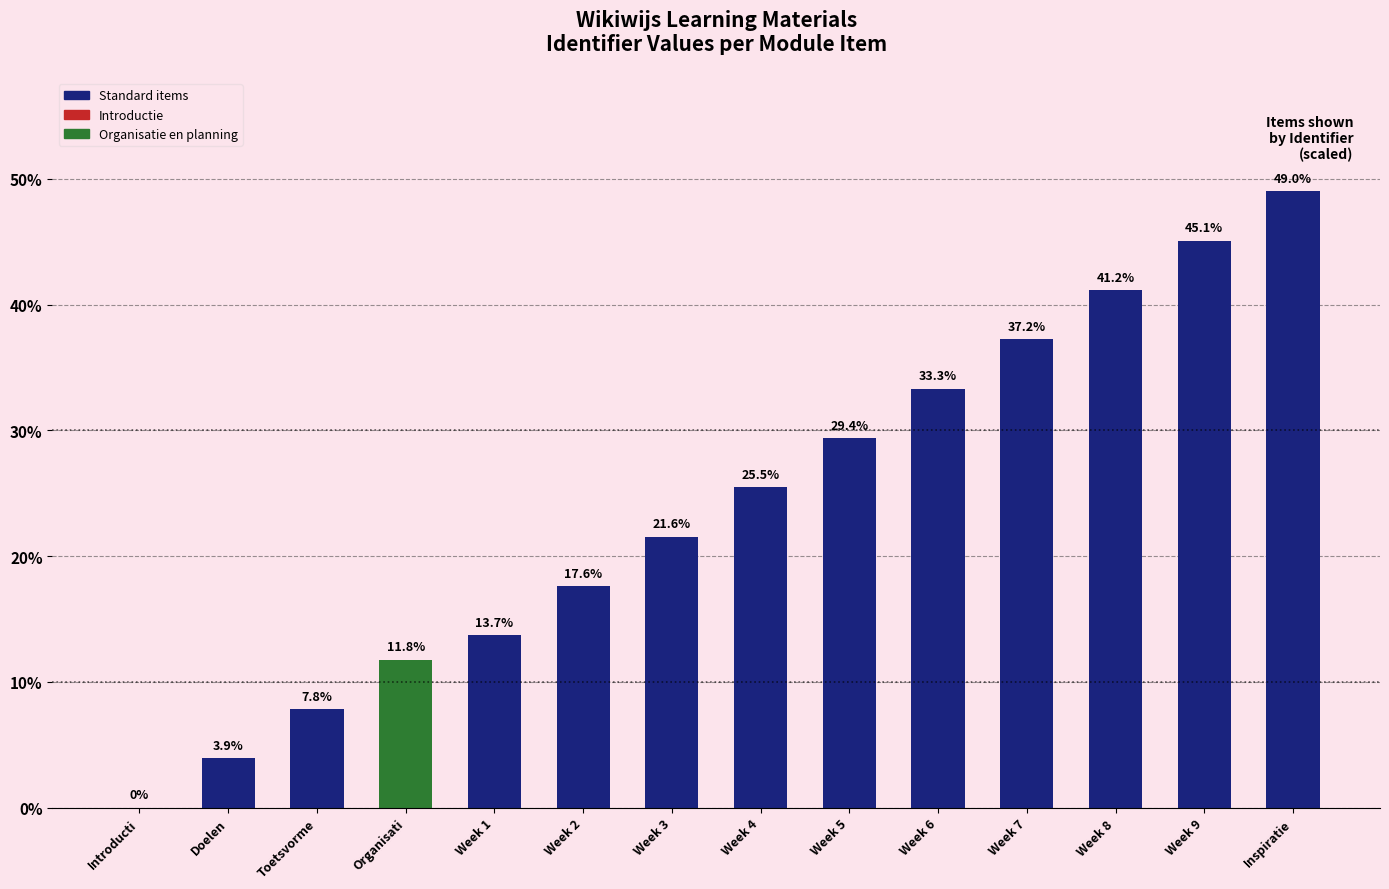

Is it true that the value at Doelen is 3.9?

True